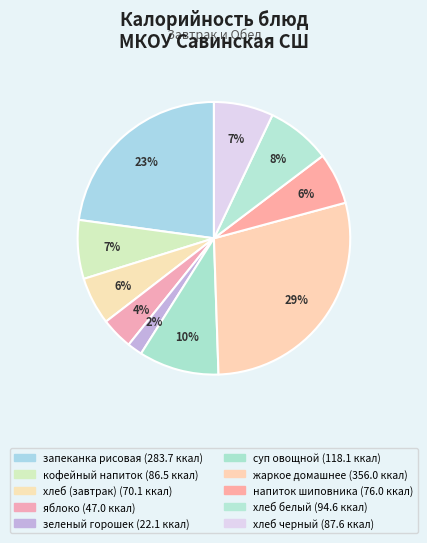

Count the number of slices in the pie.

10